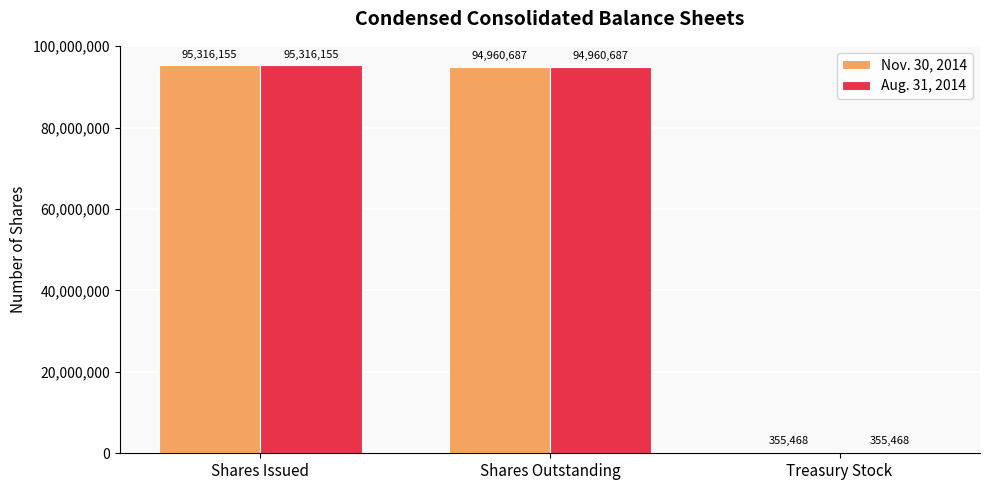

What is the average value of the Nov. 30, 2014 series?

63544103